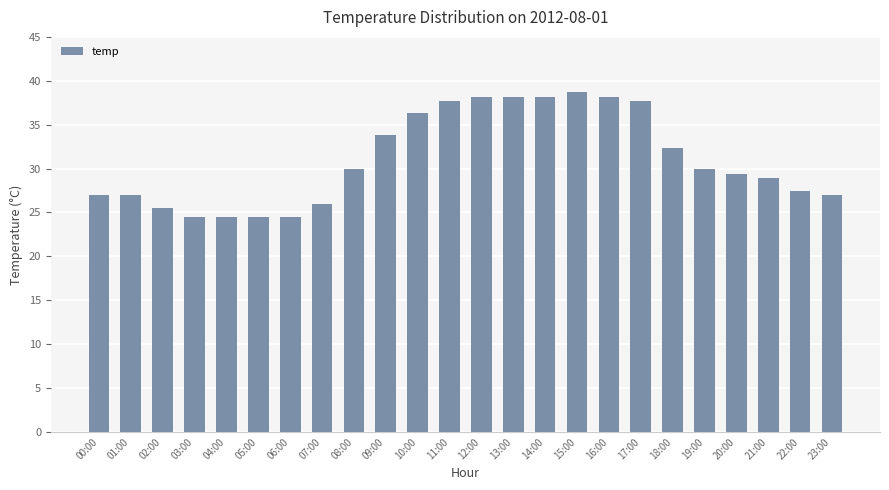

How many bars are there in total?

24